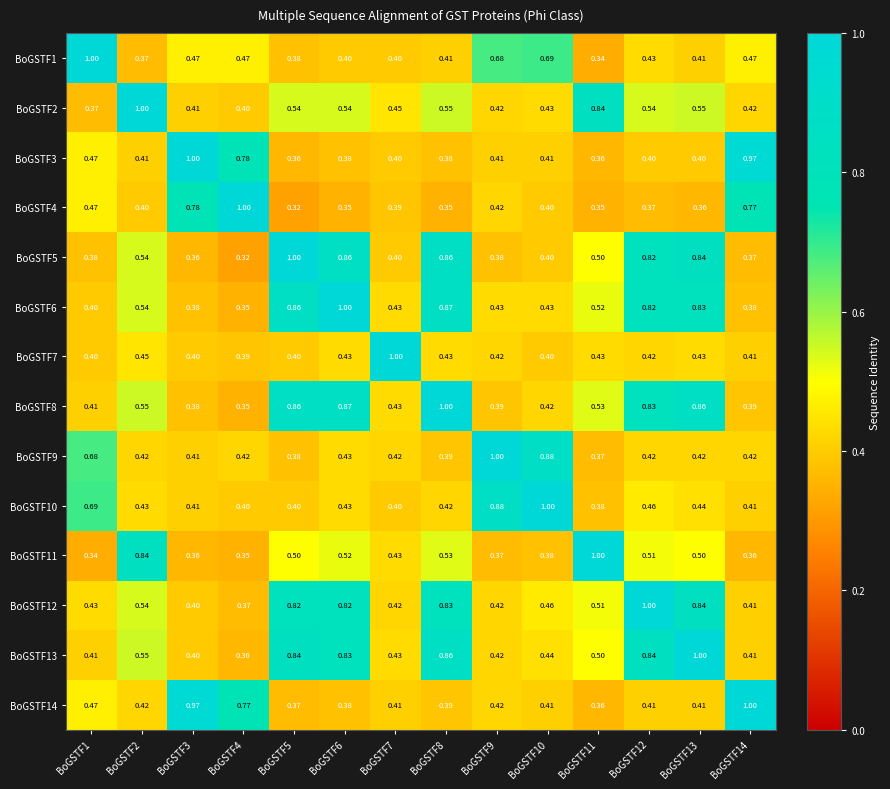

Is the value of BoGSTF9 at BoGSTF1 greater than the value of BoGSTF3 at BoGSTF7?

Yes